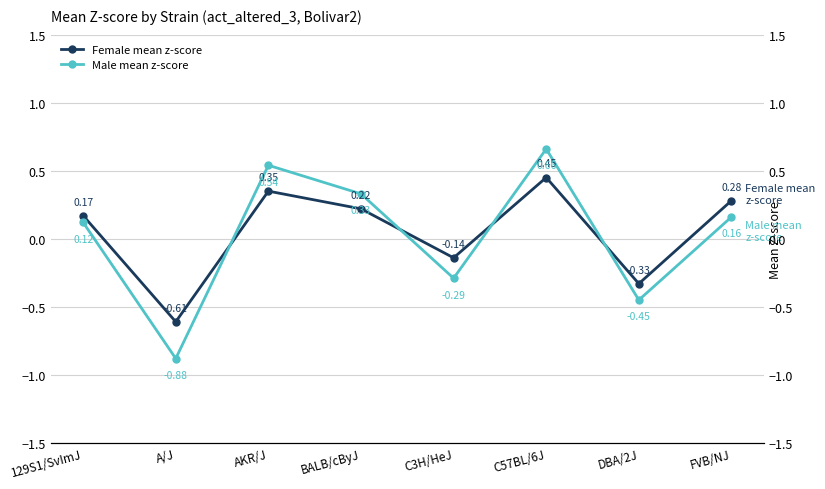

How many Female mean z-score values are between 0 and 1?

5